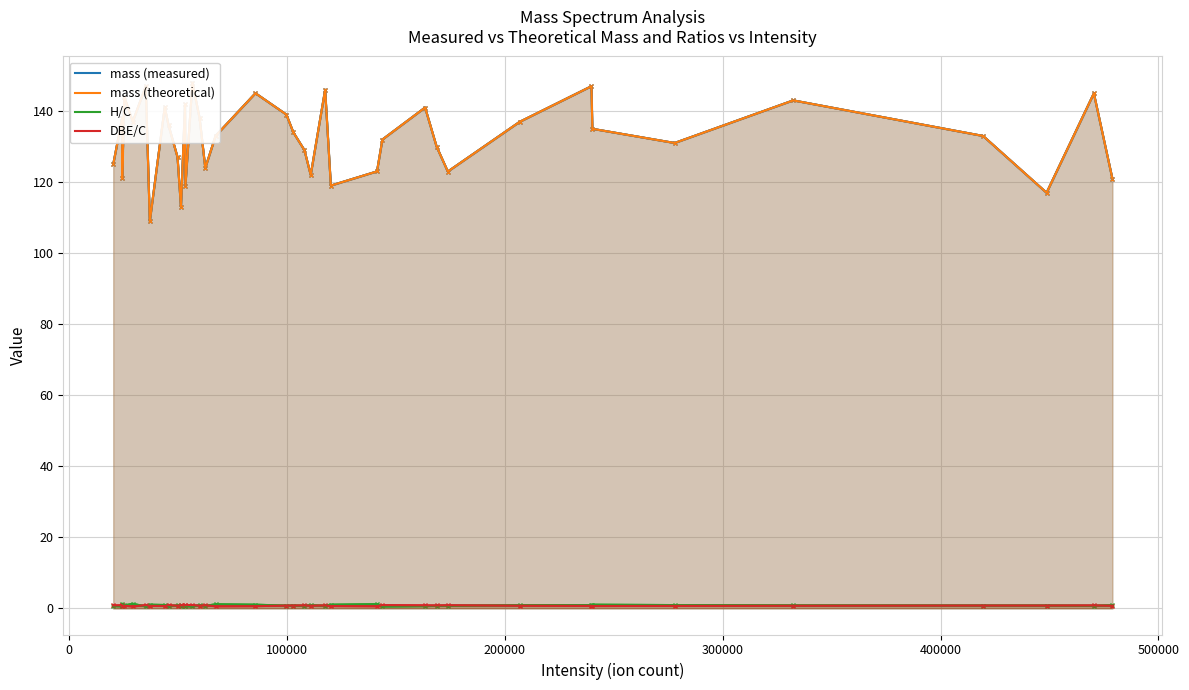

What is the sum of all mass (theoretical) values?

5170.5